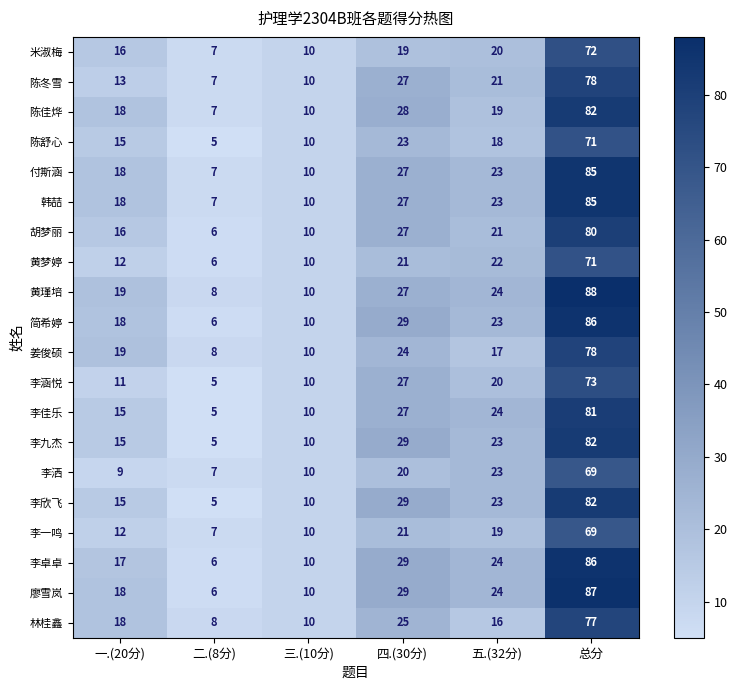

True or false: 韩喆 has a value of 4 at 二.(8分).

False